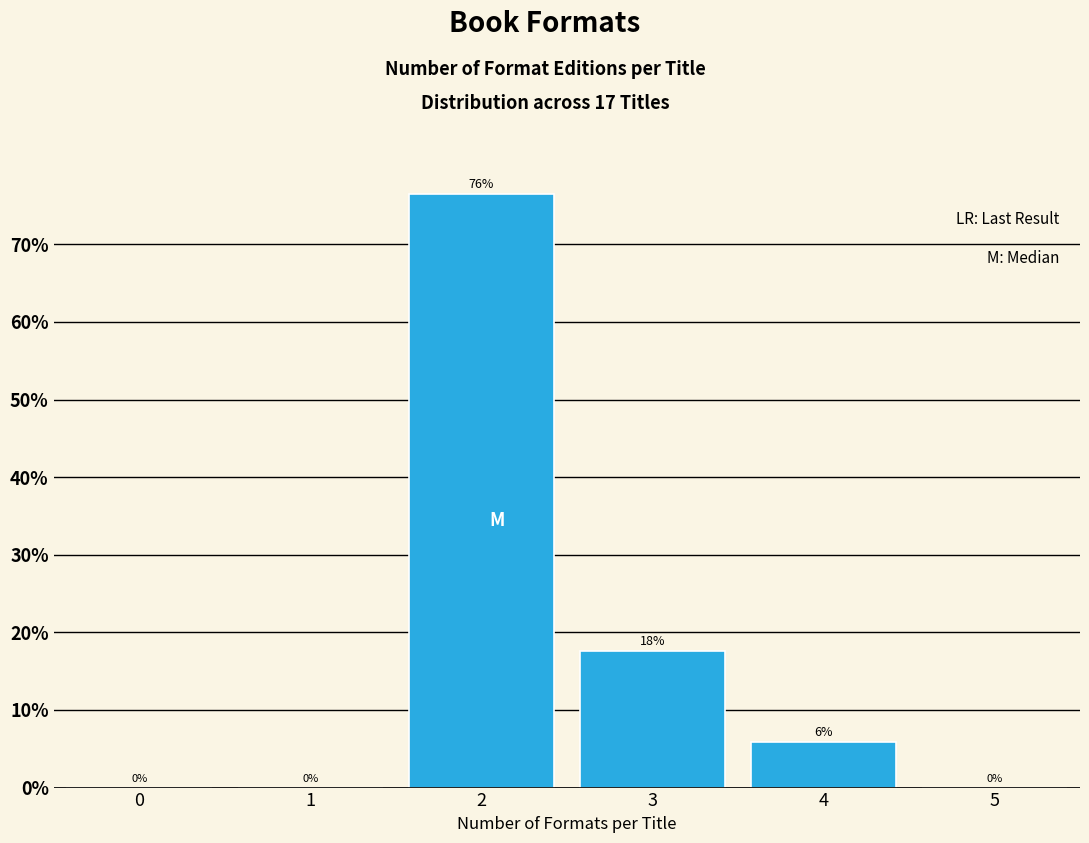

True or false: the data shows 5.9 at 4.

True